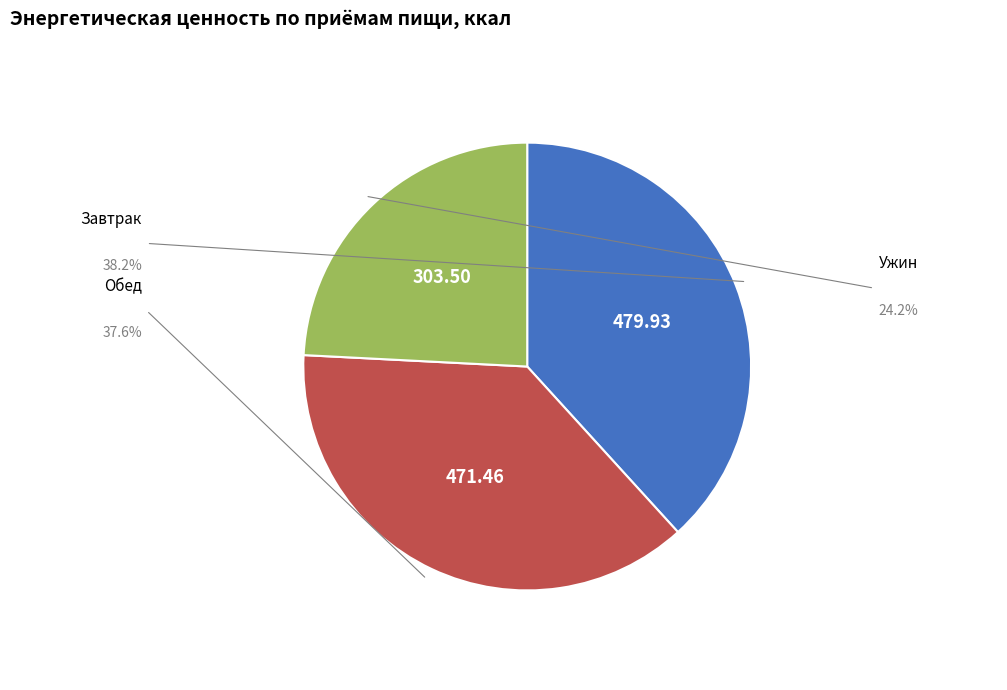

Does any single category account for the majority?

No